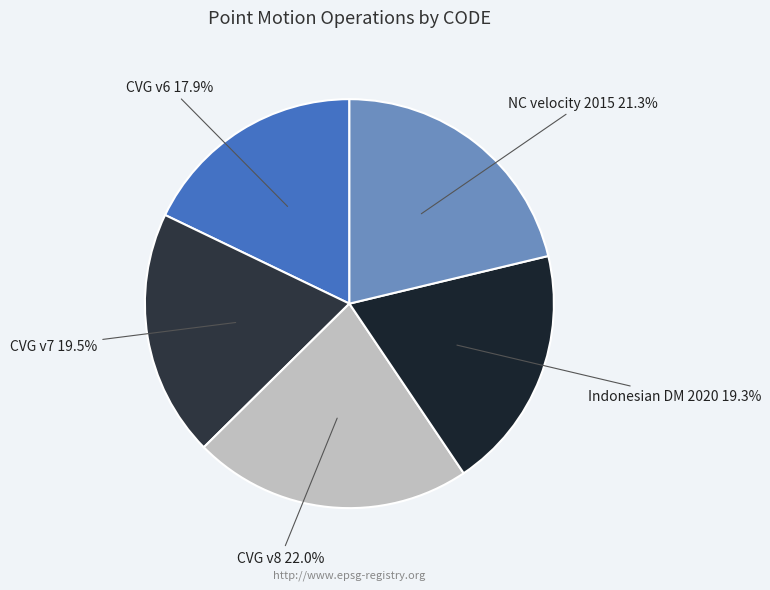

Is the sum of Indonesian DM 2020 and CVG v8 greater than half?

No